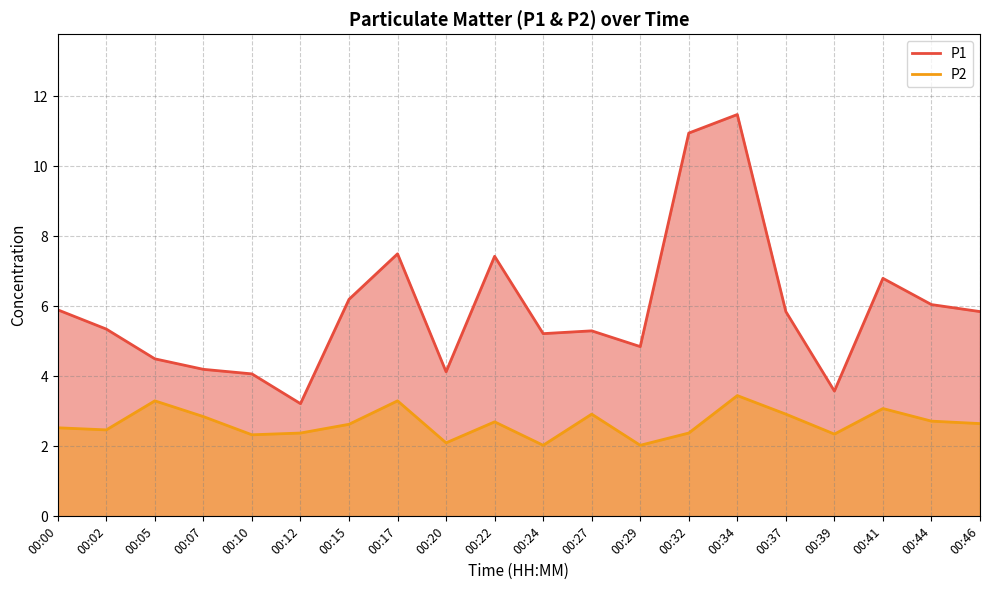

True or false: P2 and P1 intersect in this chart.

False